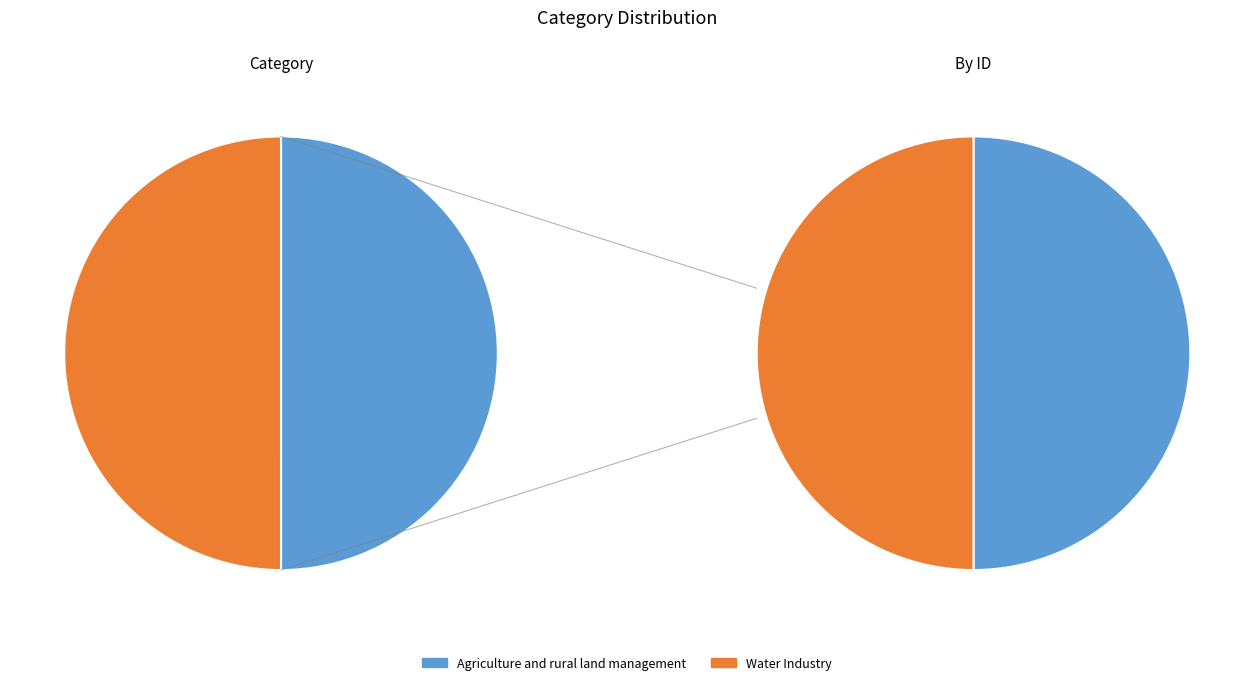

To the nearest percent, what percentage of the pie is Agriculture and rural land management?

50%